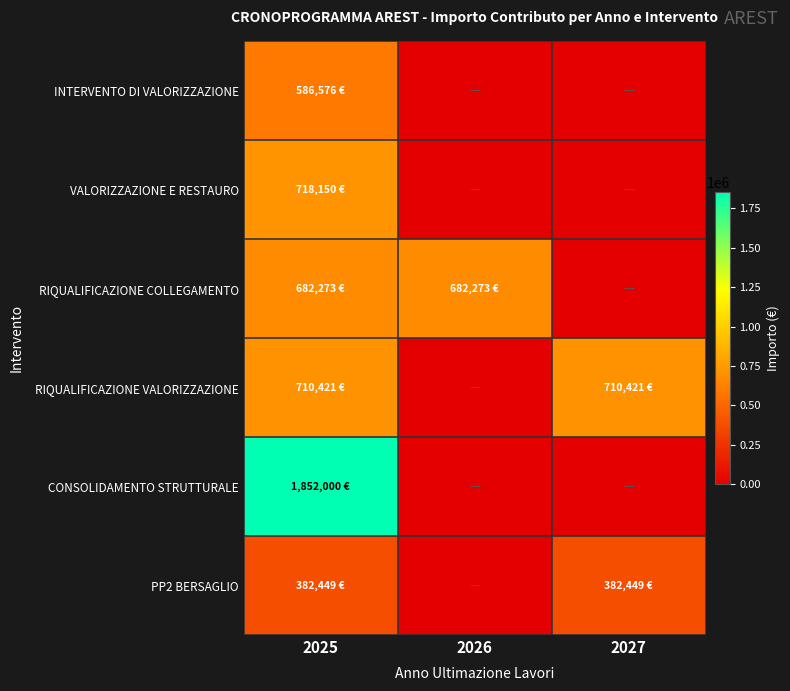

What is the spread (max minus min) of values at 2027?

710420.6